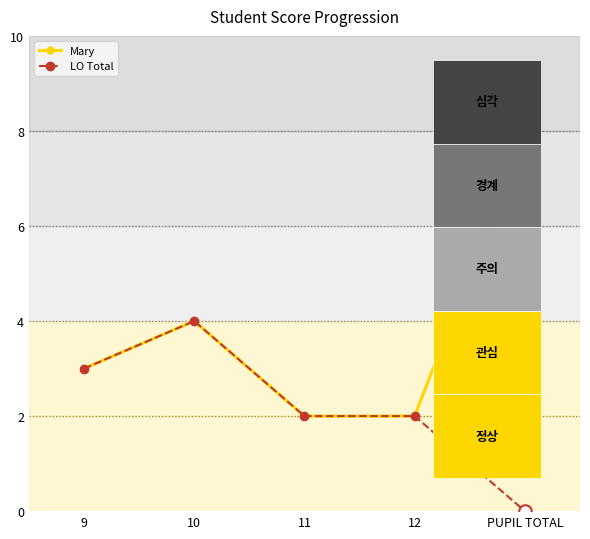

Which series has the largest range (max minus min)?

Mary